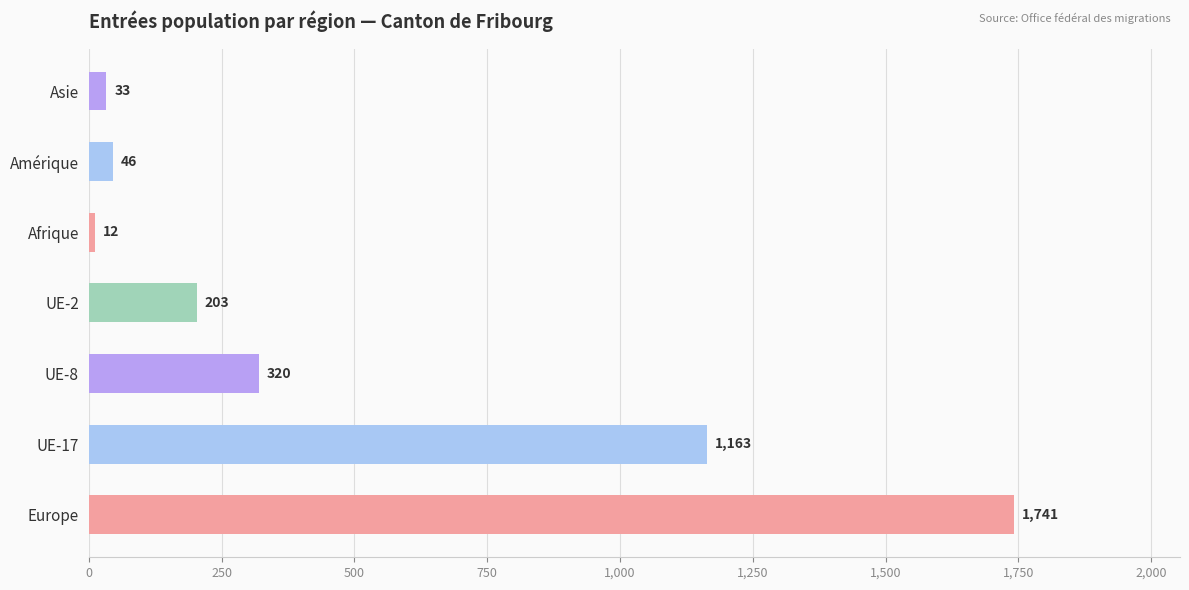

True or false: the data shows 203 at UE-2.

True